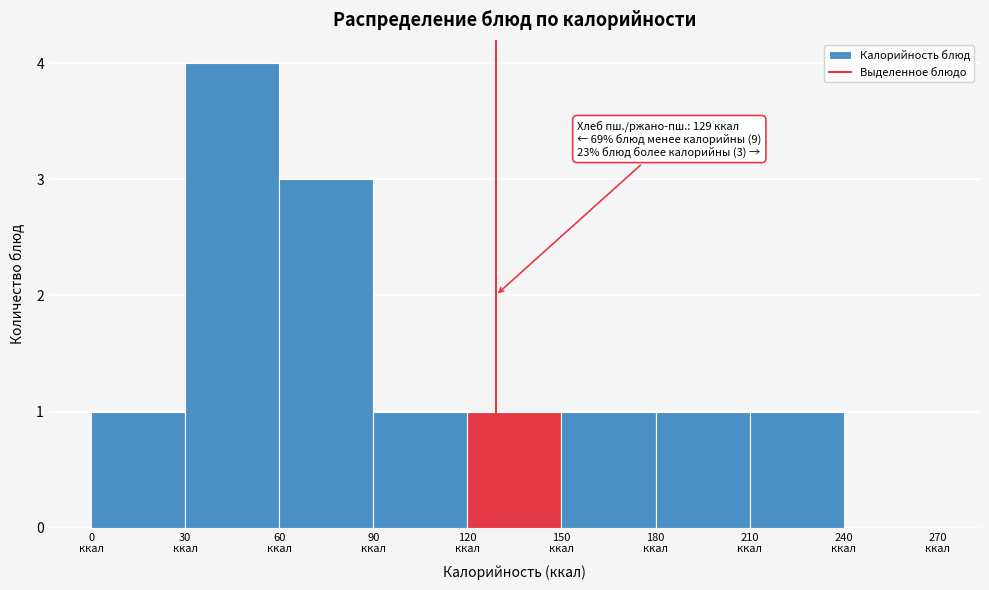

Over which range of the x-axis is the bar tallest?

30 to 60